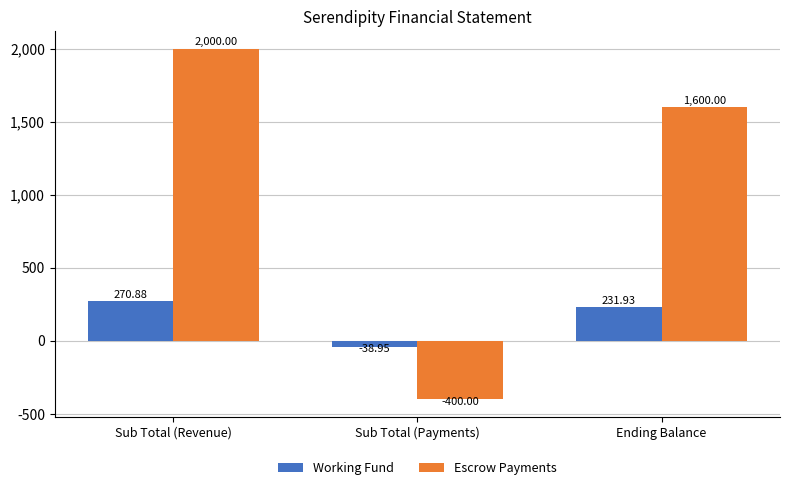

What is the label of the 3rd bar from the left?

Ending Balance